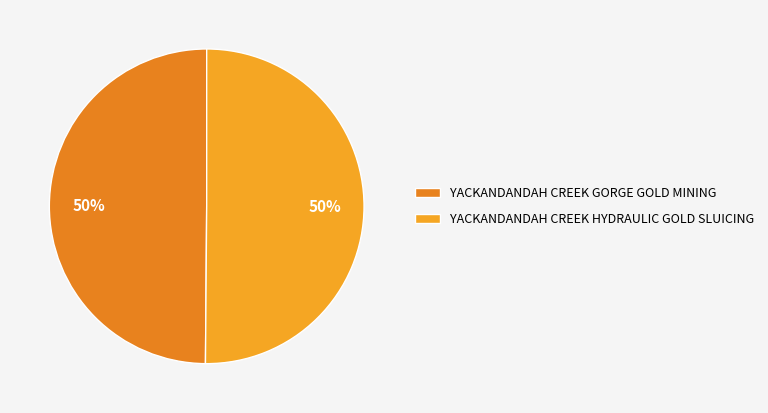

What is the ratio of the value at YACKANDANDAH CREEK HYDRAULIC GOLD SLUICING to the value at YACKANDANDAH CREEK GORGE GOLD MINING?

1.0